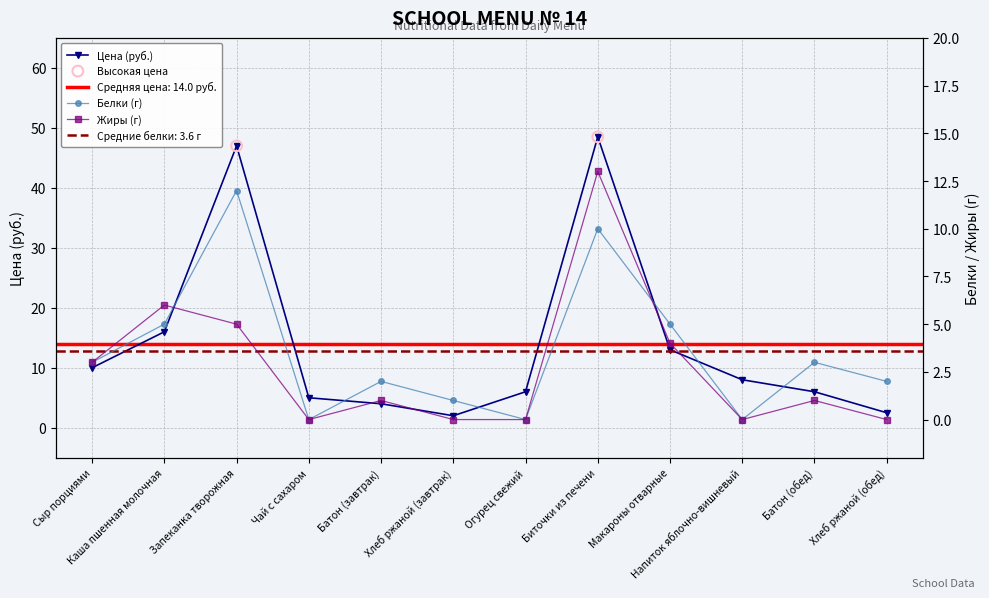

At how many categories does at least one series exceed 15?

3